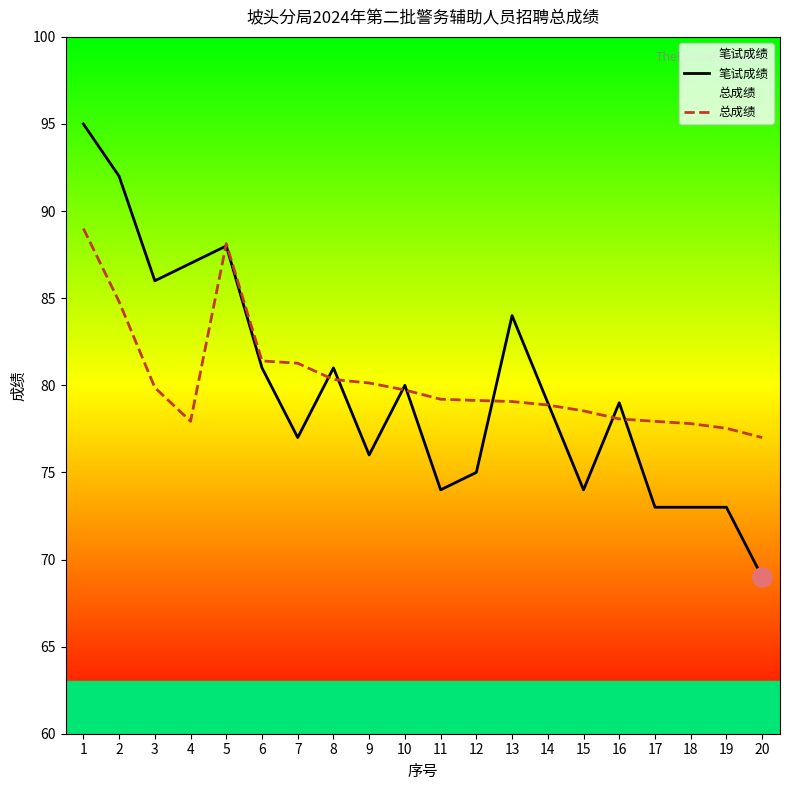

Where do 总成绩 and 笔试成绩 first cross each other?

4 and 5